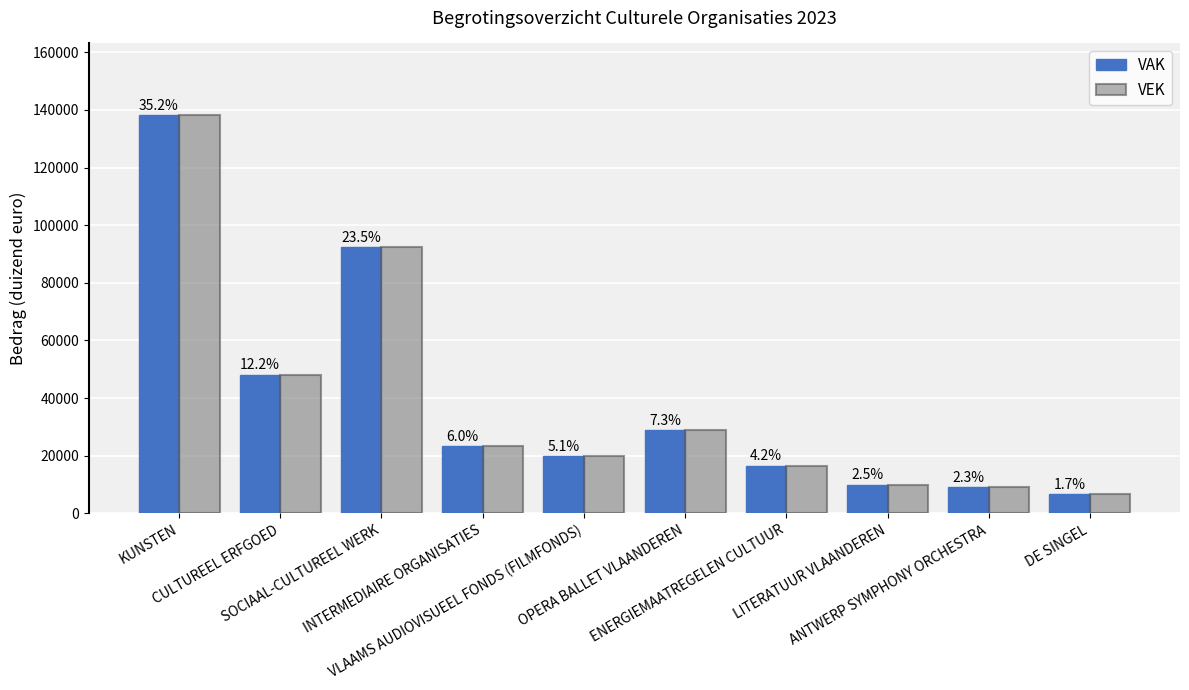

What is the average value of the VEK series?

39308